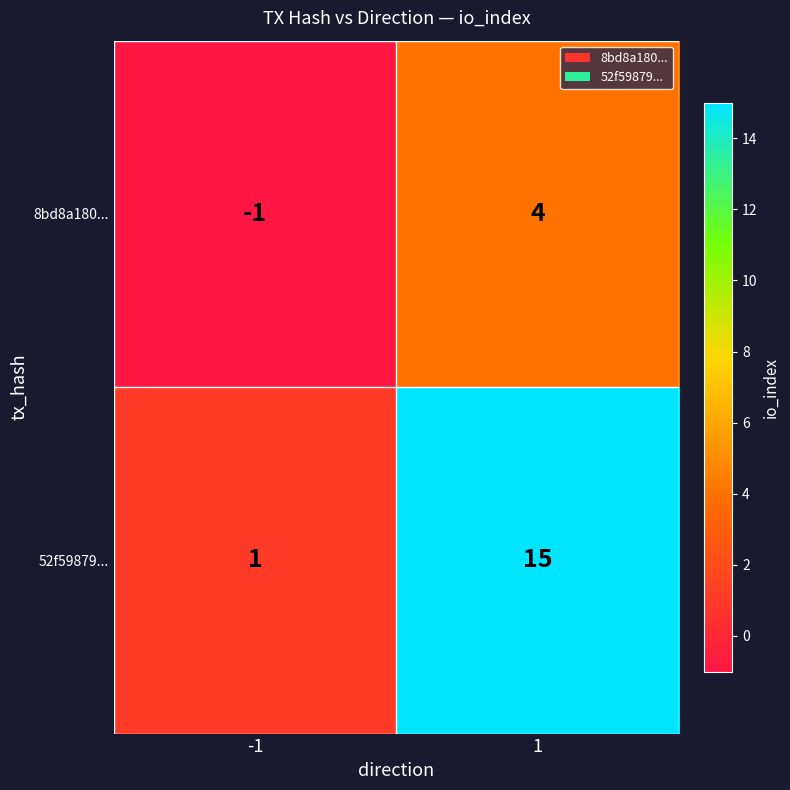

Count the number of categories in the chart.

2